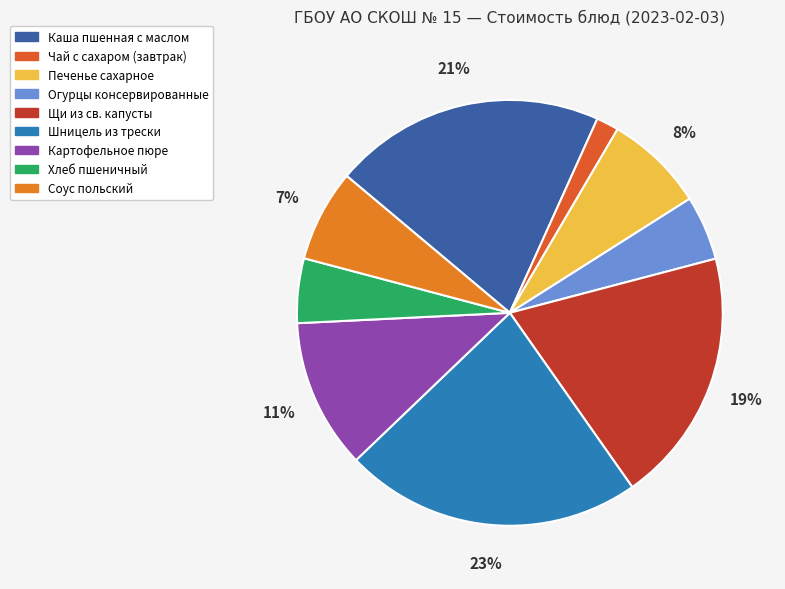

Does any single category account for the majority?

No